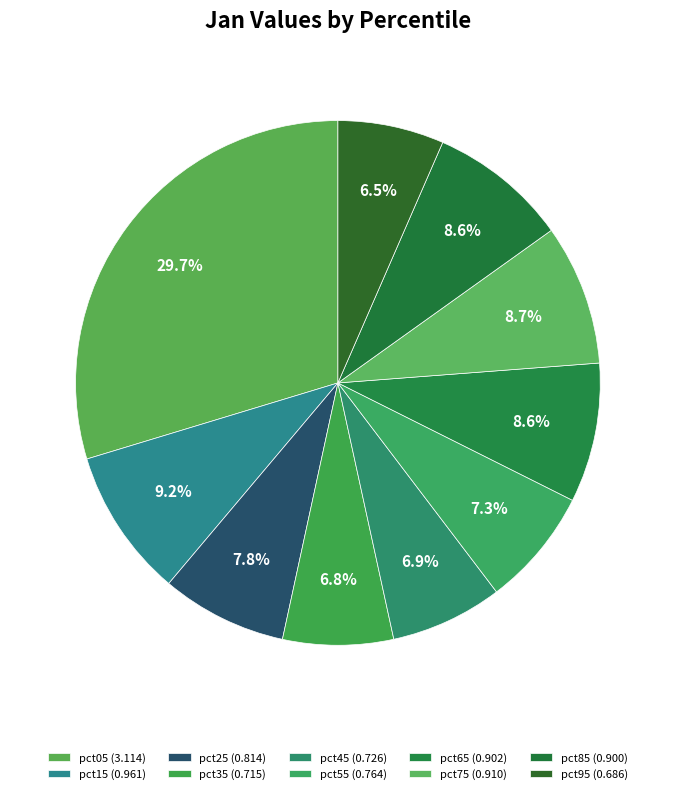

Combined, what portion of the pie is pct25 and pct35?

14.6%